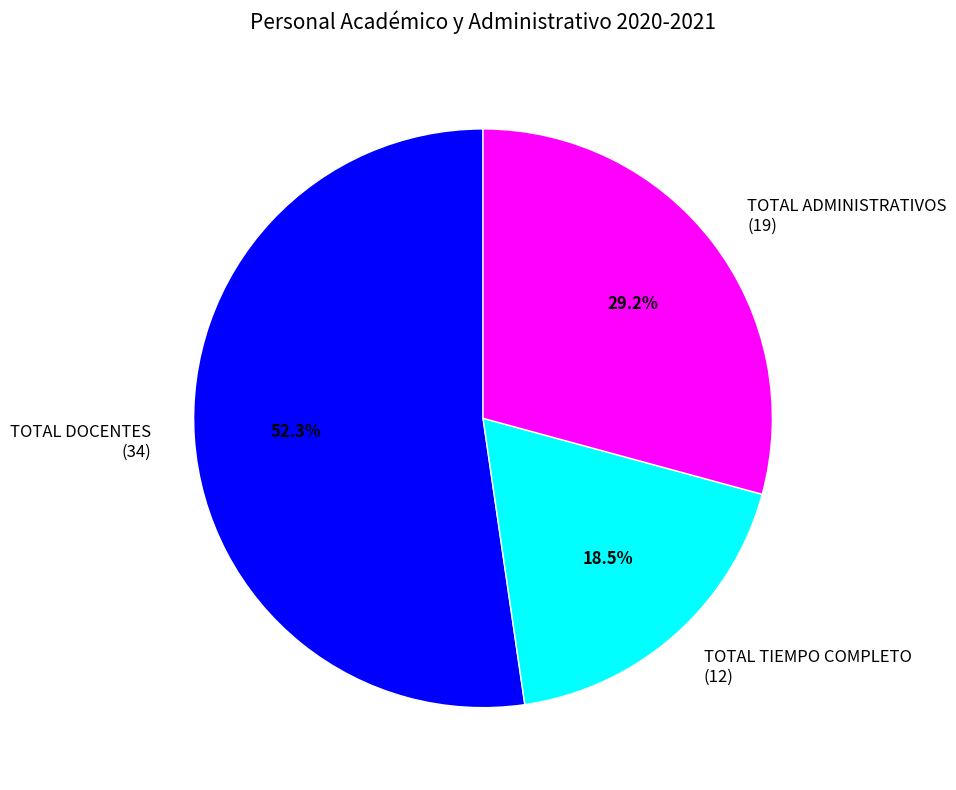

Is the sum of TOTAL DOCENTES and TOTAL ADMINISTRATIVOS greater than half?

Yes